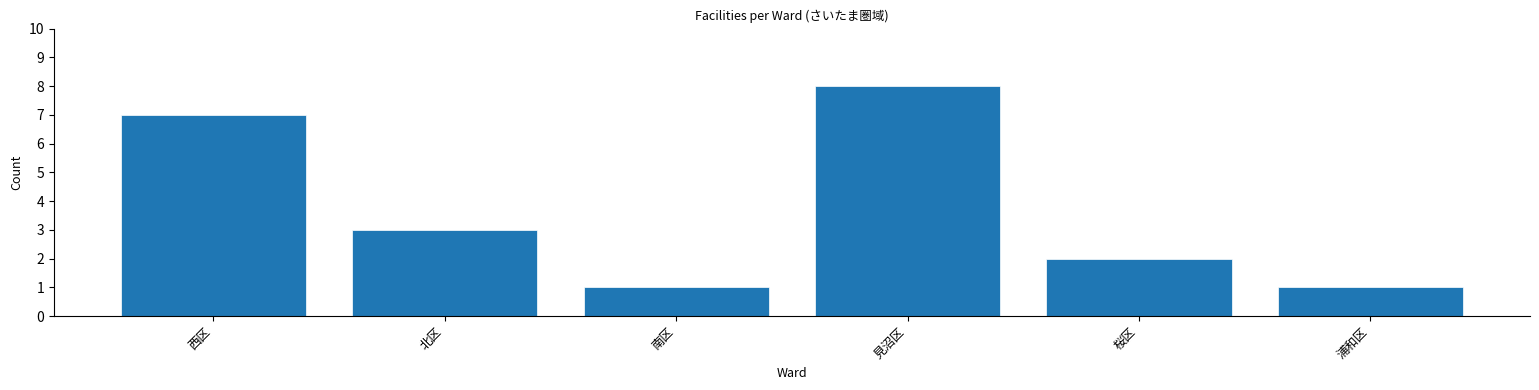

Reading left to right, transcribe all the data shown in this chart.

7	3	1	8	2	1